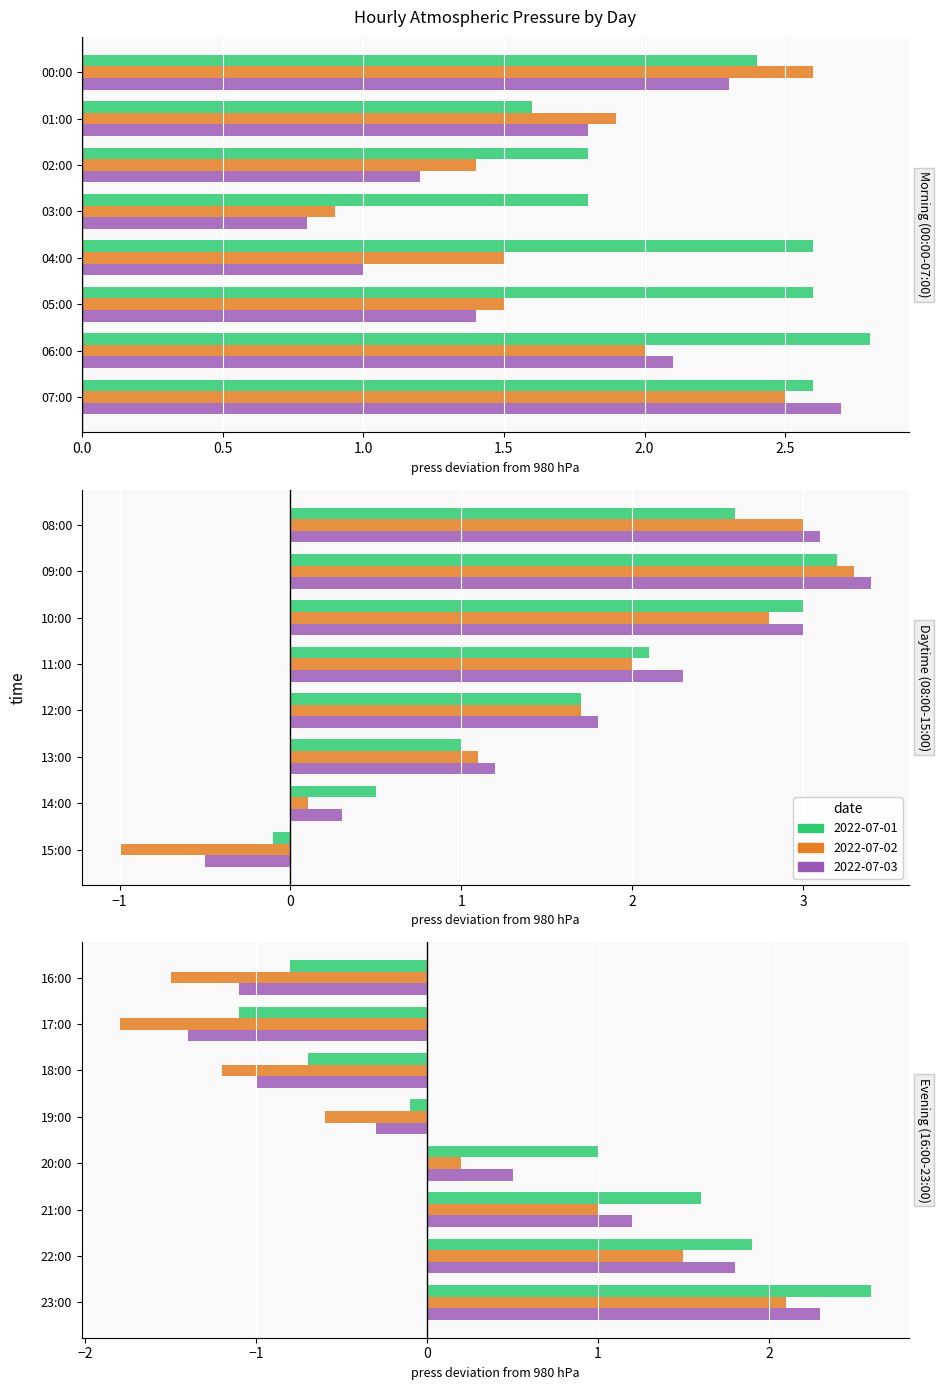

Rank the categories by 2022-07-01 value from lowest to highest.

17:00, 16:00, 18:00, 15:00, 19:00, 14:00, 13:00, 20:00, 01:00, 21:00, 12:00, 02:00, 03:00, 22:00, 11:00, 00:00, 04:00, 05:00, 07:00, 08:00, 23:00, 06:00, 10:00, 09:00